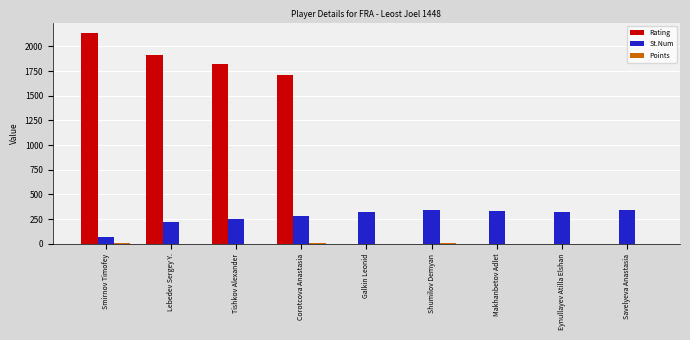

Which series changed the most between Smirnov Timofey and Corotcova Anastasia?

Rating